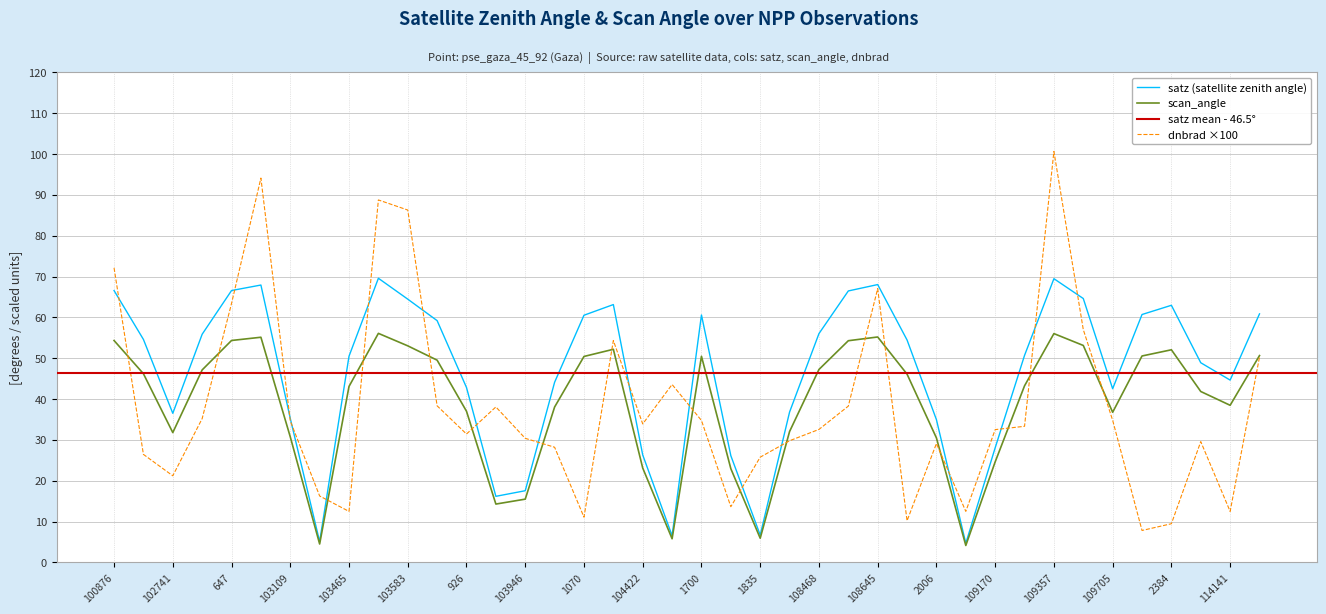

Rank the categories by scan_angle value from lowest to highest.

108996, 103227, 1196, 1835, 103827, 103946, 107945, 104422, 109170, 2006, 103109, 102741, 1880, 109705, 926, 104062, 114141, 110583, 103465, 2114, 1961, 101003, 102861, 108468, 103592, 1070, 1700, 110398, 114275, 2384, 104186, 103583, 2168, 108481, 100876, 647, 665, 108645, 109357, 103474